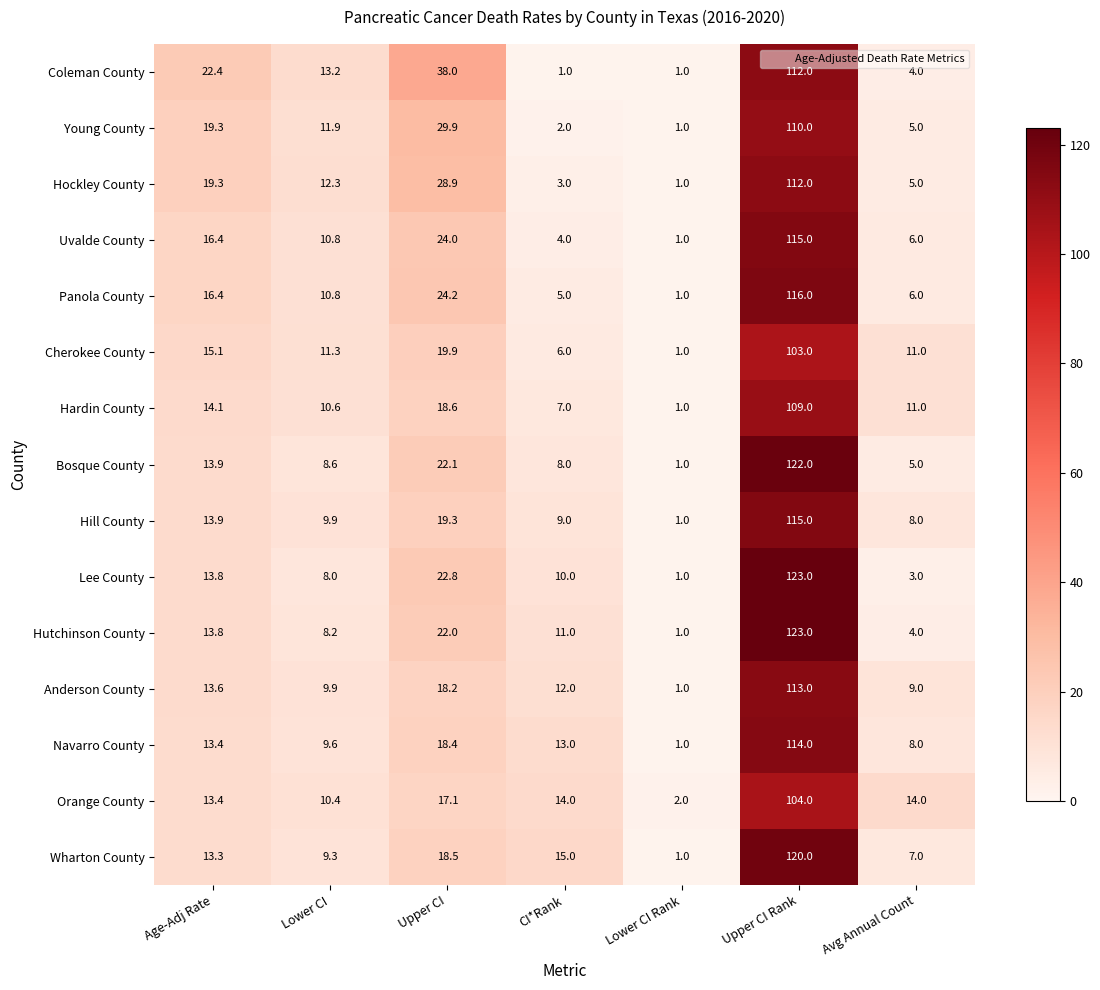

What is the total value across all series at Upper CI Rank?

1711.0